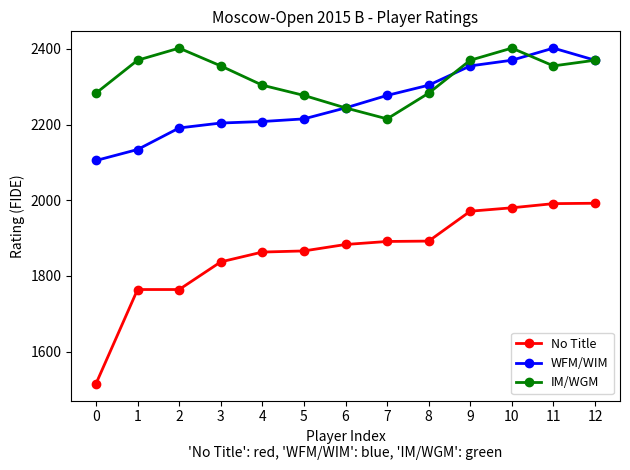

The IM/WGM series shows 2402 at 2. True or false?

True